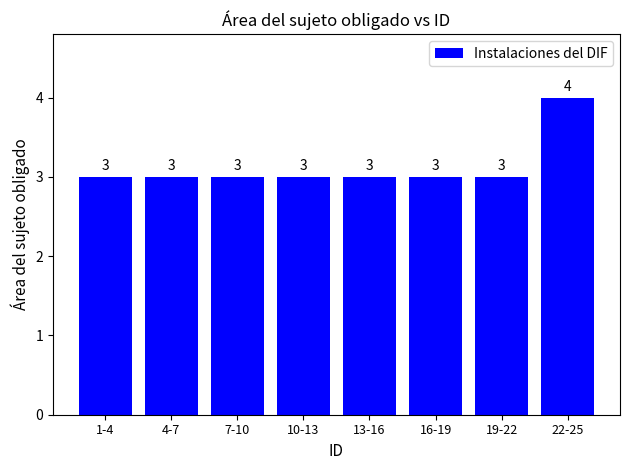

Between 22-25 and 1-4, which is larger?

22-25